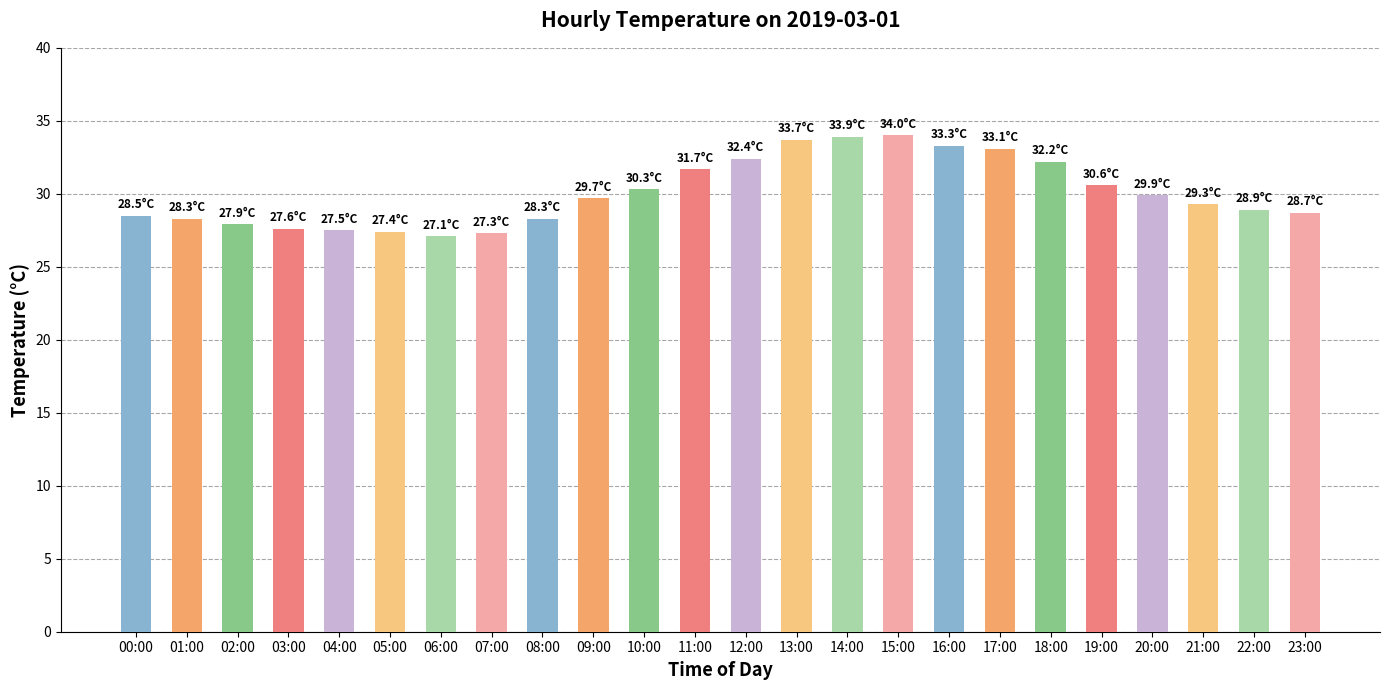

What is the label of the 16th bar from the left?

15:00